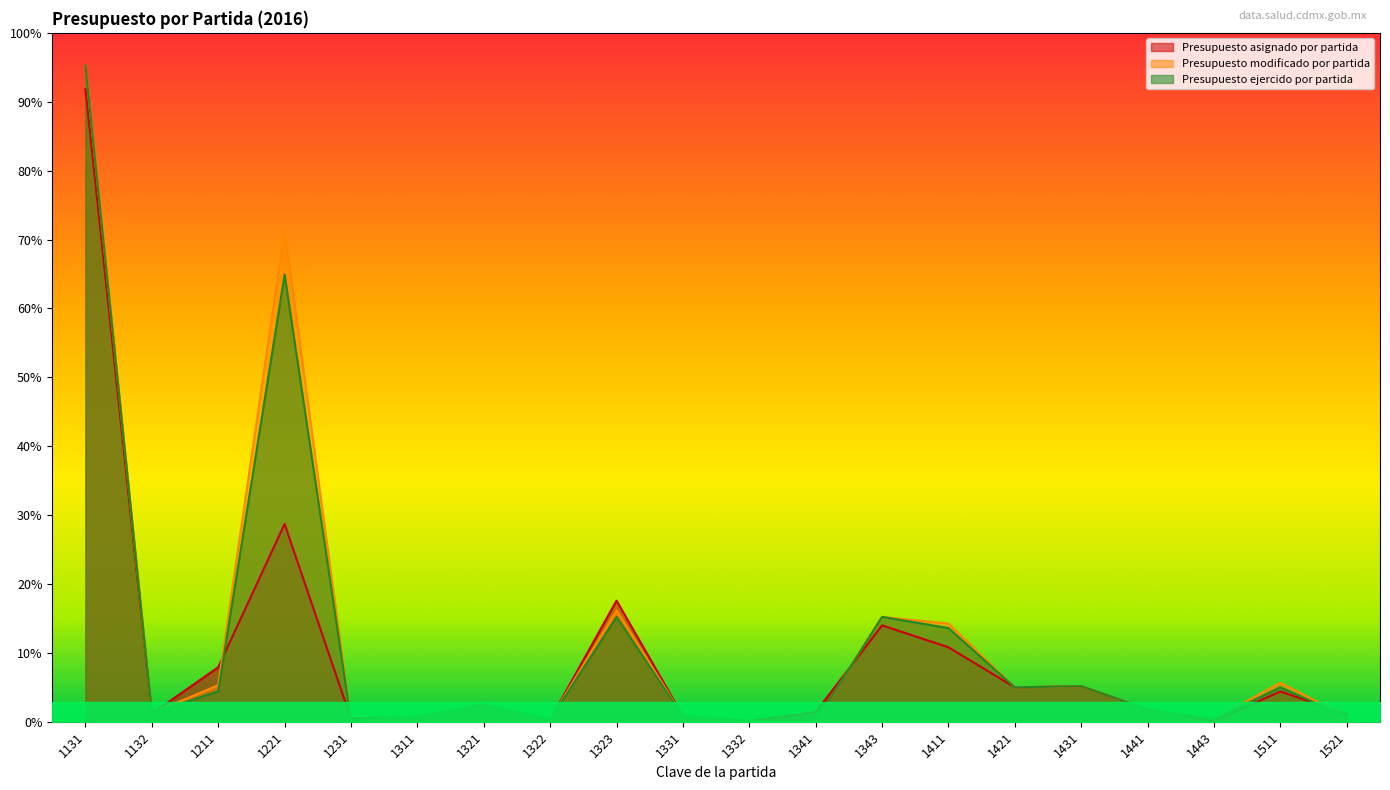

What are all the series names shown in the legend?

Presupuesto asignado por partida, Presupuesto modificado por partida, Presupuesto ejercido por partida